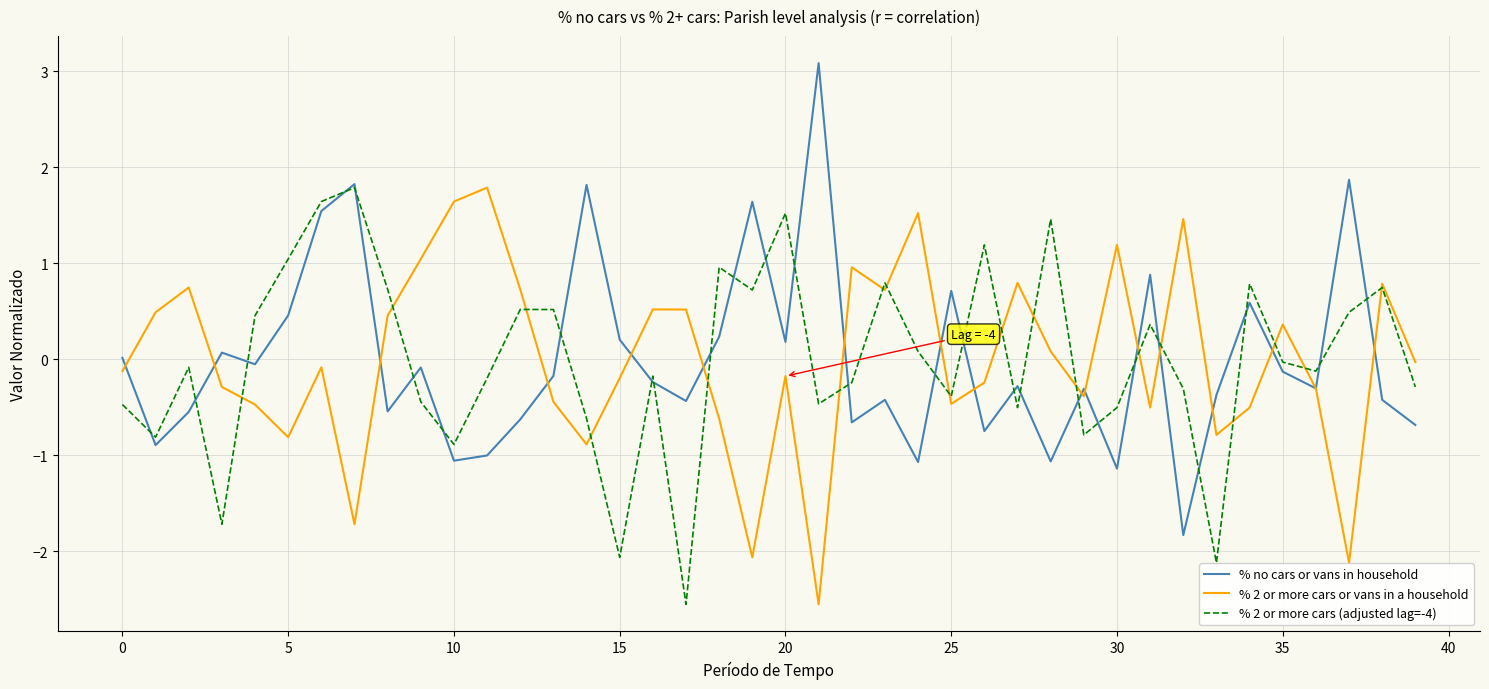

What is the maximum value shown in the chart?

3.1